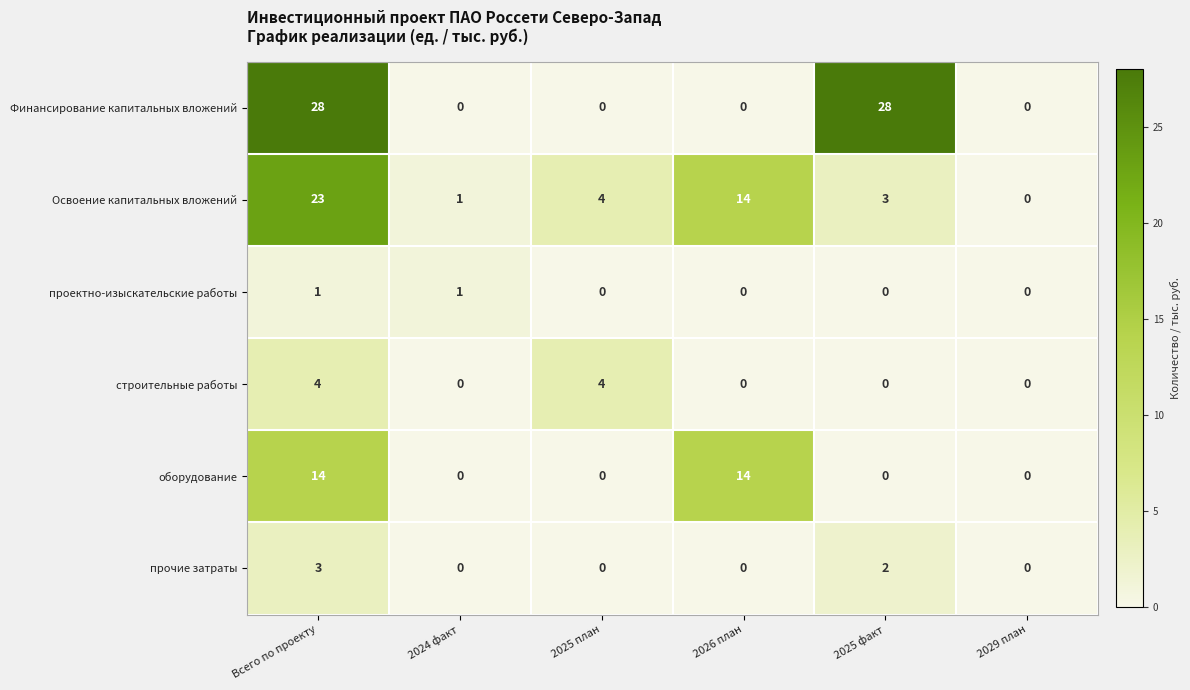

Where does the Освоение капитальных вложений series first go above 4?

Всего по проекту